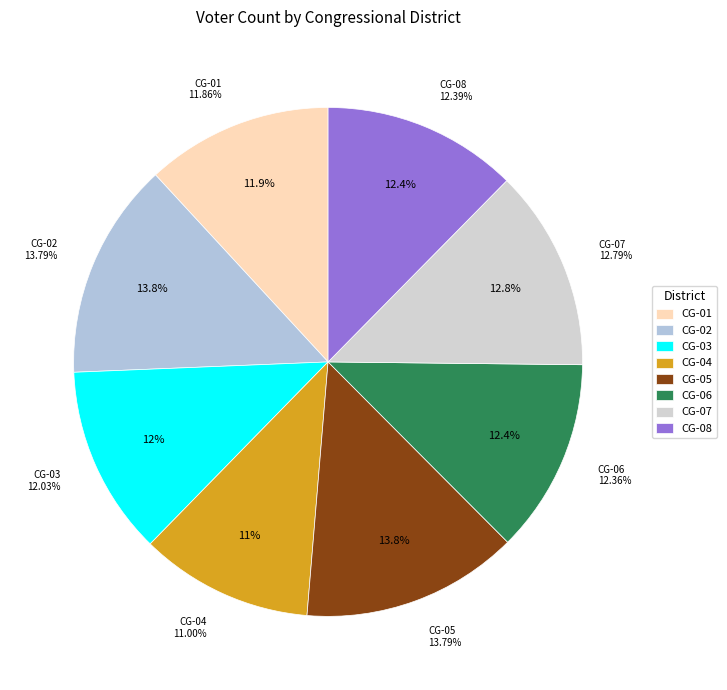

Count the number of slices in the pie.

8